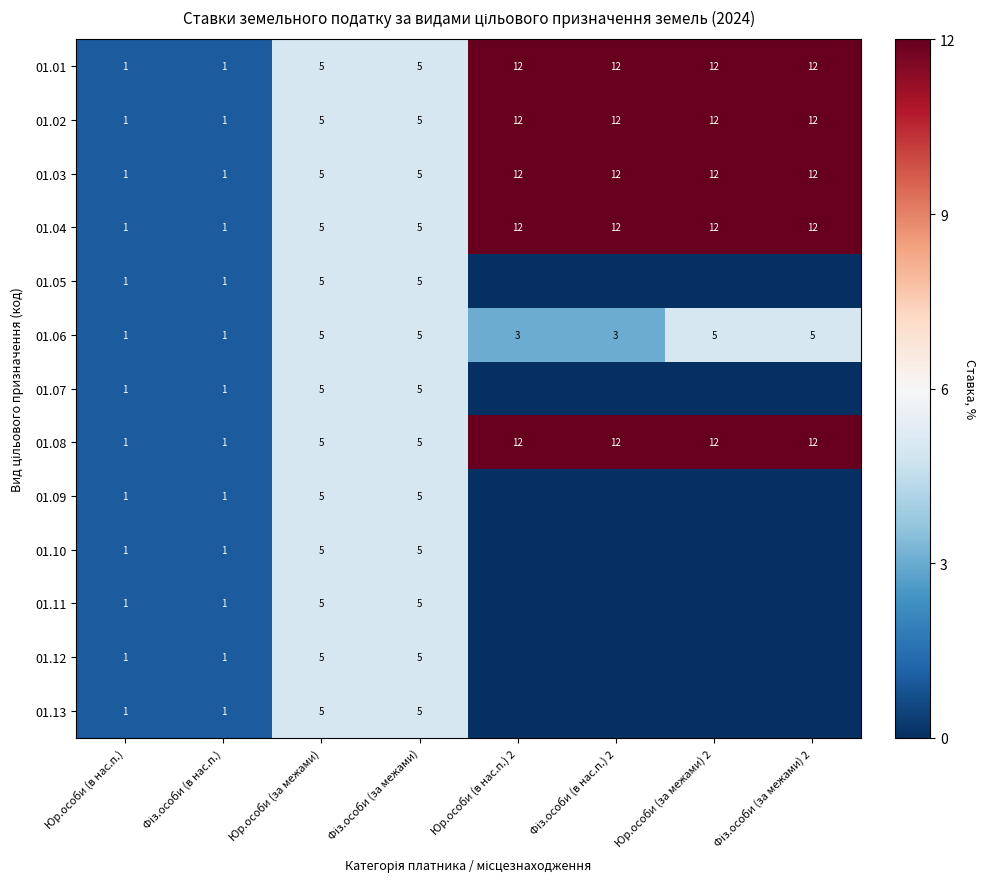

Is it true that 01.02 equals 12 at Юр.особи (за межами) 2?

True